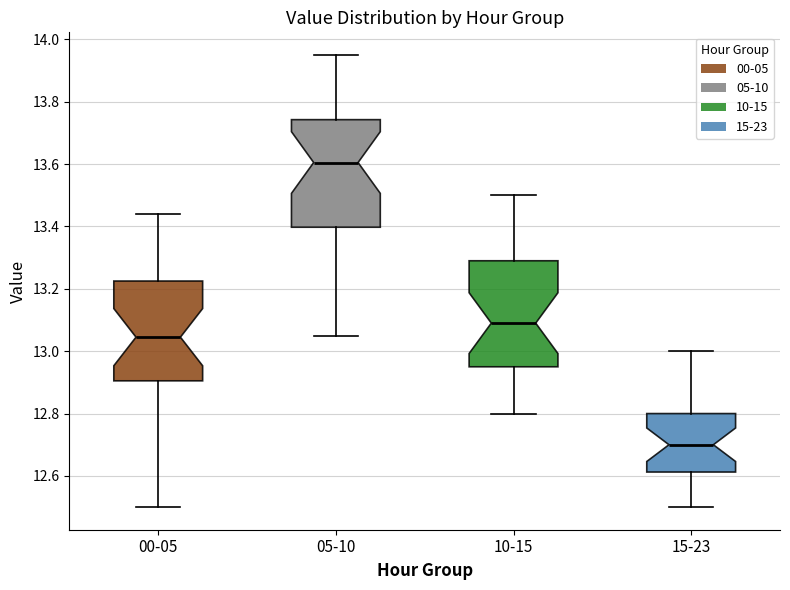

Reading left to right, read every box against the y-axis: the position of its median line, the range the box covers, and the ends of its whiskers. The values are not printed on the chart, so give them approximately, as read against the axis.

00-05: median 13.04, box 12.90 to 13.22, whiskers 12.50 to 13.44
05-10: median 13.60, box 13.40 to 13.74, whiskers 13.06 to 13.96
10-15: median 13.10, box 12.96 to 13.30, whiskers 12.80 to 13.50
15-23: median 12.70, box 12.62 to 12.80, whiskers 12.50 to 13.00